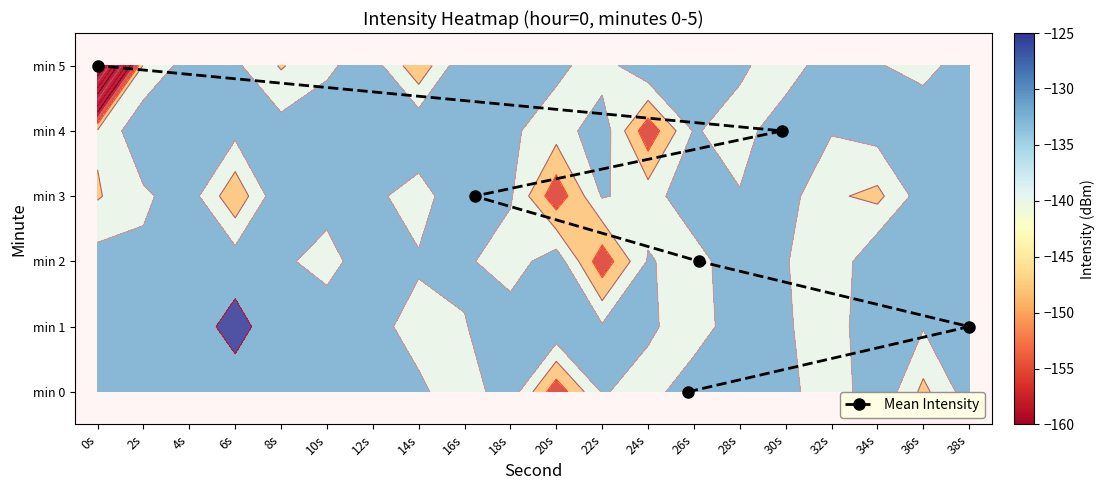

Reading left to right, transcribe all the data shown in this chart.

0: -134.5	-133.6	-132.5	-131.7	-130.7	-128.5	-135.0	-134.6	-140.4	-130.9	-157.7	-135.3	-139.4	-130.7	-135.5	-132.8	-142.6	-128.4	-146.2	-131.7
1: -131.7	-131.2	-131.7	-125.4	-132.7	-128.9	-133.6	-138.9	-136.4	-131.0	-128.5	-135.0	-134.6	-140.4	-130.9	-135.3	-139.4	-130.7	-135.5	-132.8
2: -132.4	-134.5	-132.8	-131.5	-134.0	-140.2	-128.5	-135.0	-134.6	-140.4	-130.9	-157.7	-135.3	-139.4	-130.7	-135.5	-142.6	-128.4	-131.7	-134.7
3: -144.8	-137.3	-132.1	-150.2	-129.0	-131.5	-134.0	-140.2	-128.5	-135.0	-157.7	-135.3	-139.4	-130.7	-135.5	-132.8	-142.6	-146.2	-131.7	-134.7
4: -142.8	-129.9	-134.5	-133.6	-132.5	-131.7	-130.7	-128.5	-135.0	-134.6	-140.4	-130.9	-157.7	-135.3	-139.4	-130.7	-135.5	-132.8	-128.4	-131.7
5: -229.9	-142.8	-132.4	-134.5	-144.8	-137.3	-132.1	-150.2	-129.0	-131.5	-134.0	-140.2	-128.5	-135.0	-134.6	-140.4	-130.9	-135.3	-139.4	-130.7